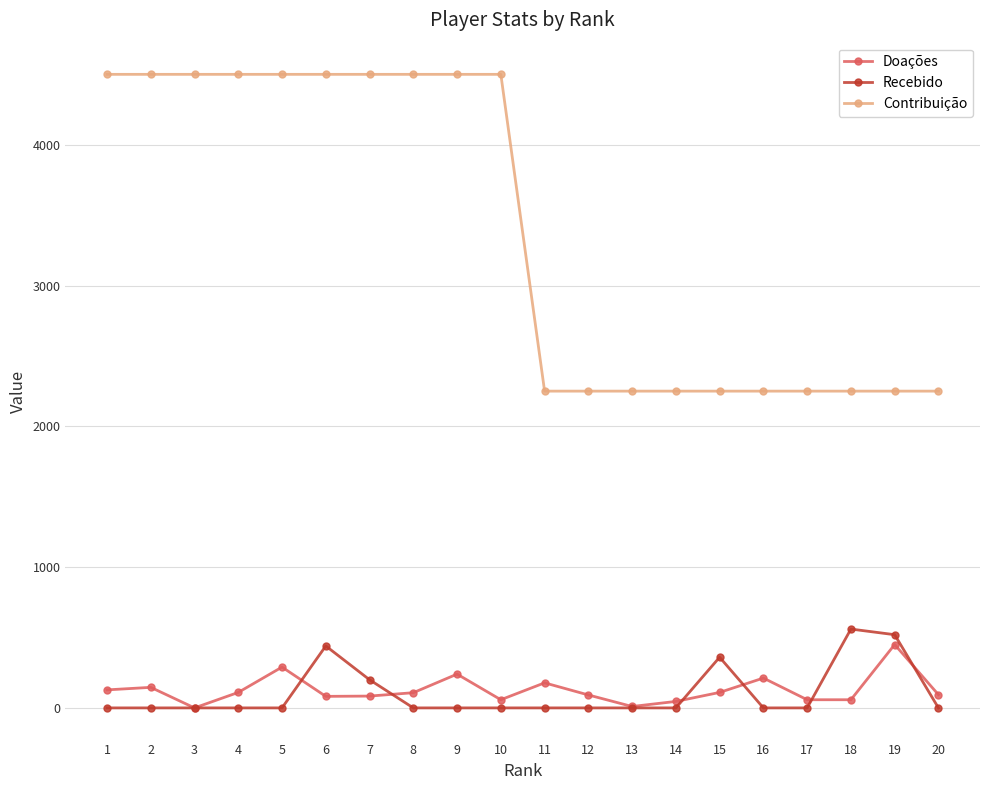

Rank the series at 16 from highest to lowest value.

Contribuição, Doações, Recebido